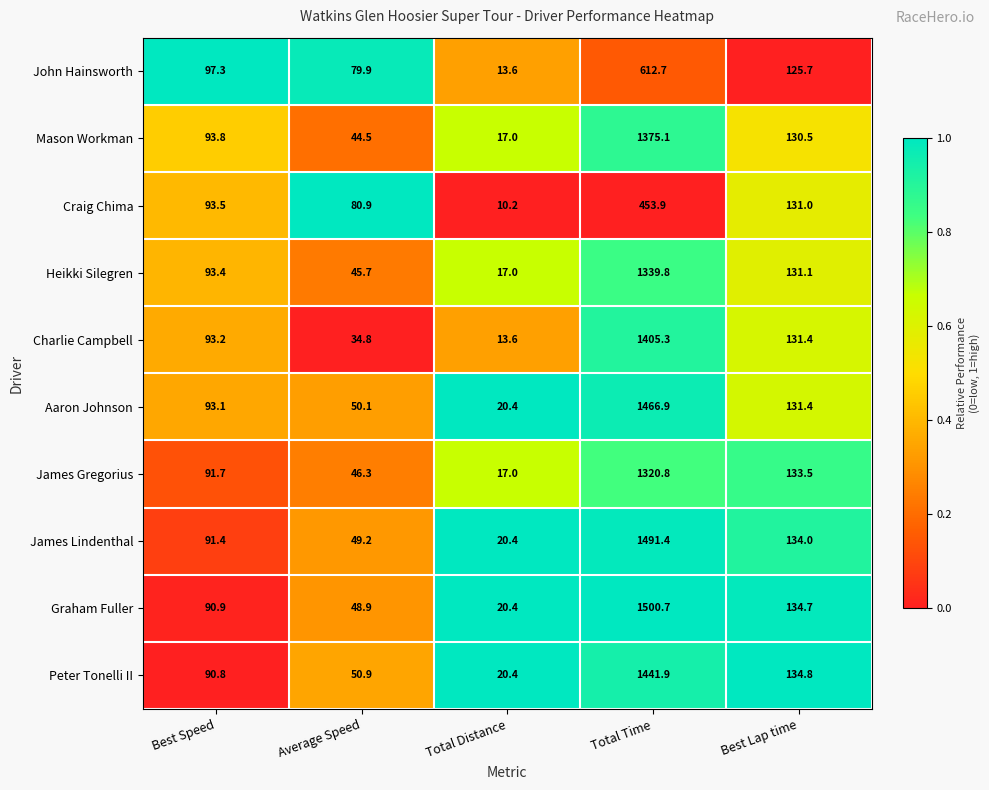

The value of James Lindenthal at Best Lap time is 134.0. True or false?

True